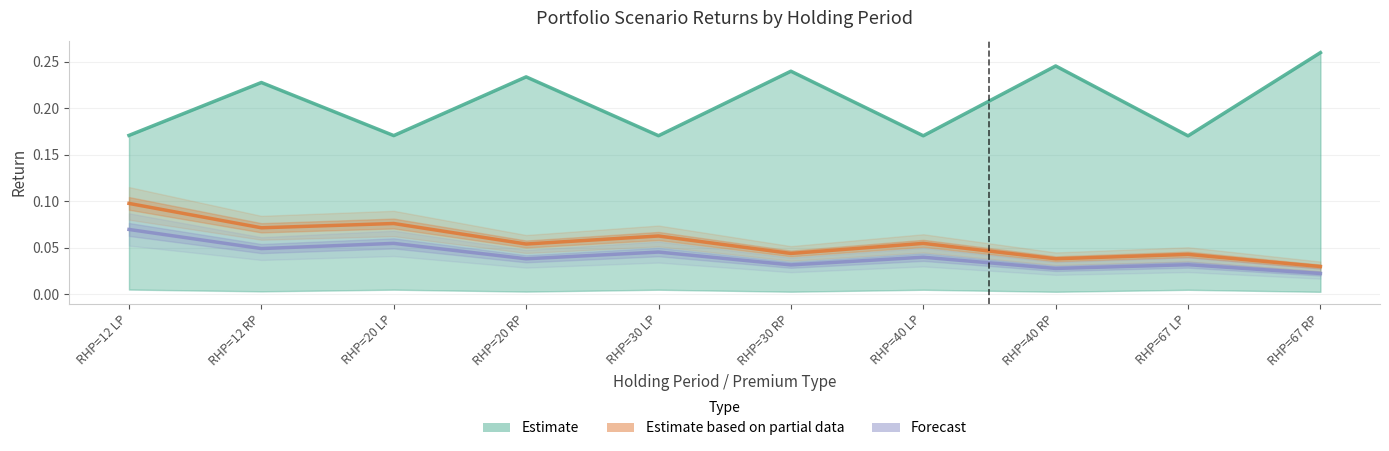

Reading right to left, list all the values displayed in this chart.

Estimate (VEV Reference): RHP=67 RP=0.3	RHP=67 LP=0.2	RHP=40 RP=0.2	RHP=40 LP=0.2	RHP=30 RP=0.2	RHP=30 LP=0.2	RHP=20 RP=0.2	RHP=20 LP=0.2	RHP=12 RP=0.2	RHP=12 LP=0.2
Estimate based on partial data (Favorable Half-RHP): RHP=67 RP=0.0	RHP=67 LP=0.0	RHP=40 RP=0.0	RHP=40 LP=0.1	RHP=30 RP=0.0	RHP=30 LP=0.1	RHP=20 RP=0.1	RHP=20 LP=0.1	RHP=12 RP=0.1	RHP=12 LP=0.1
Forecast (Favorable RHP): RHP=67 RP=0.0	RHP=67 LP=0.0	RHP=40 RP=0.0	RHP=40 LP=0.0	RHP=30 RP=0.0	RHP=30 LP=0.0	RHP=20 RP=0.0	RHP=20 LP=0.1	RHP=12 RP=0.0	RHP=12 LP=0.1